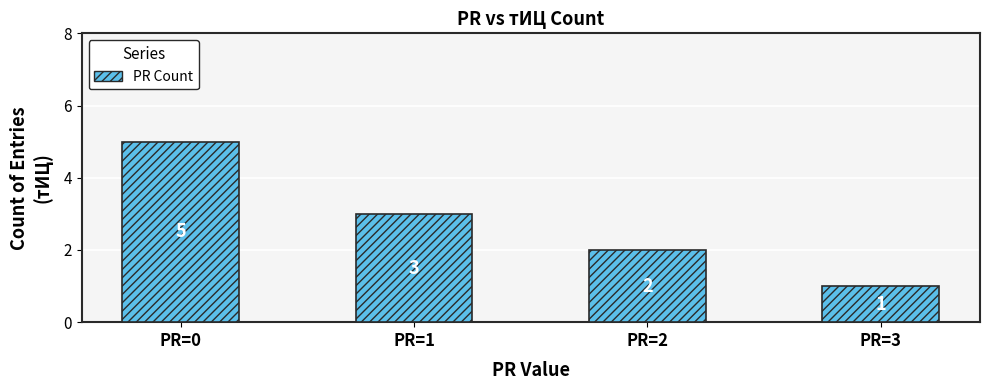

Reading left to right, transcribe all the data shown in this chart.

PR=0=5	PR=1=3	PR=2=2	PR=3=1